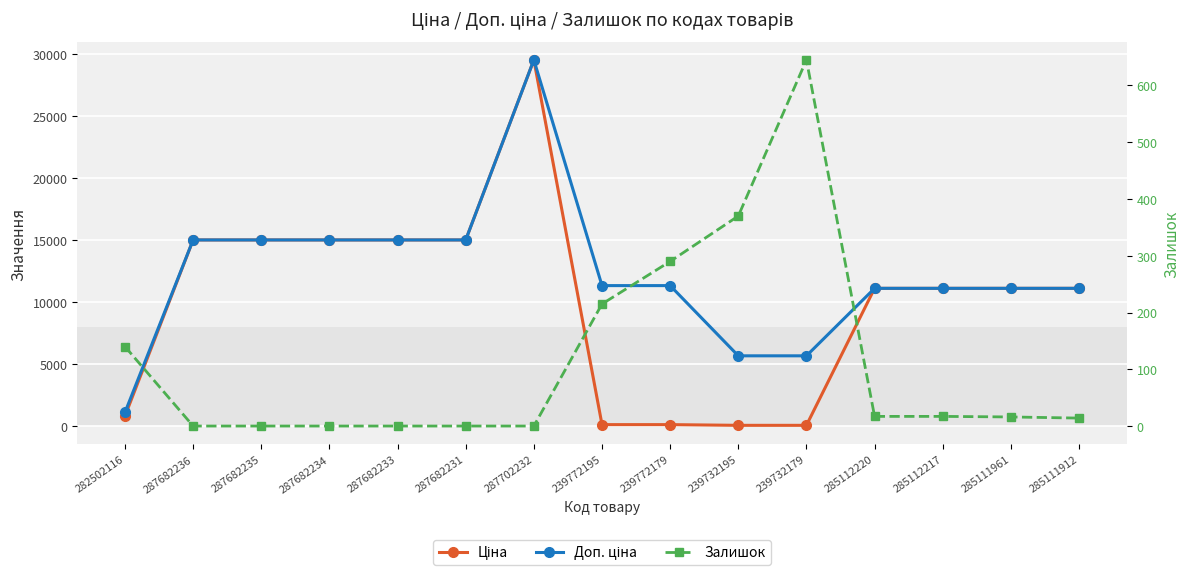

True or false: Залишок and Доп. ціна cross at least once.

False